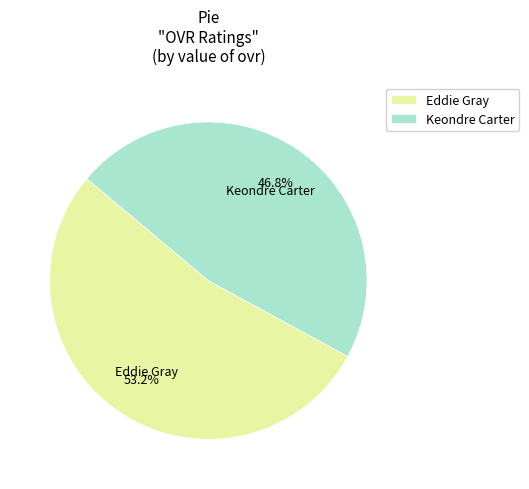

How much of the chart is everything except Eddie Gray?

46.8%